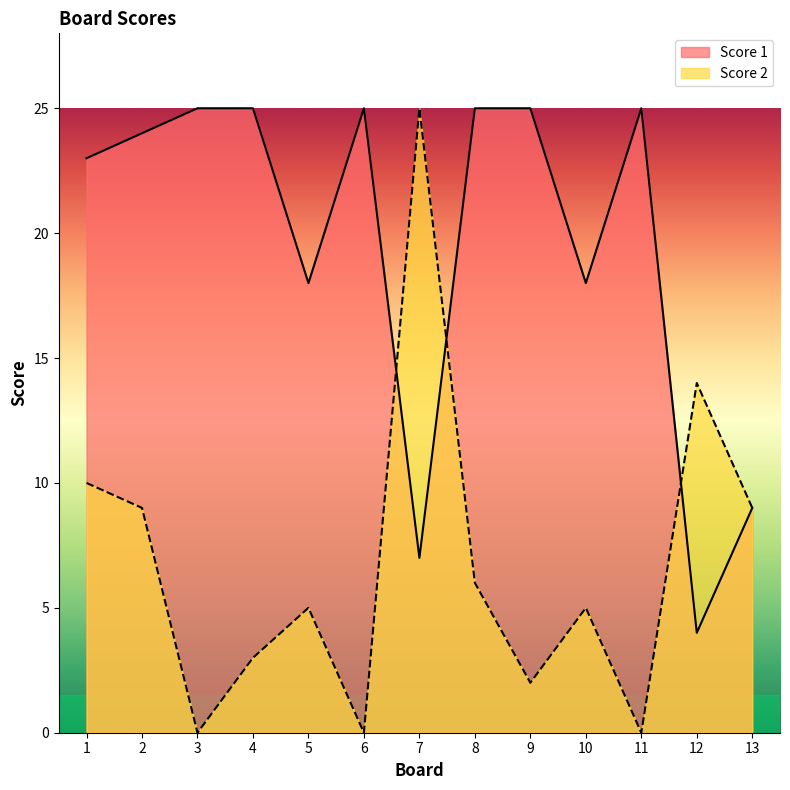

Between 12 and 7, which is larger?

7